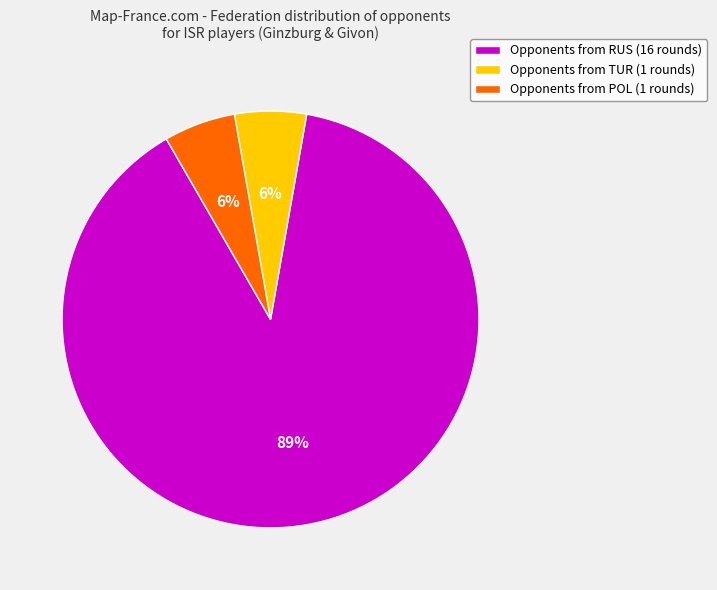

To the nearest percent, what percentage of the pie is Opponents from POL (1 rounds)?

6%